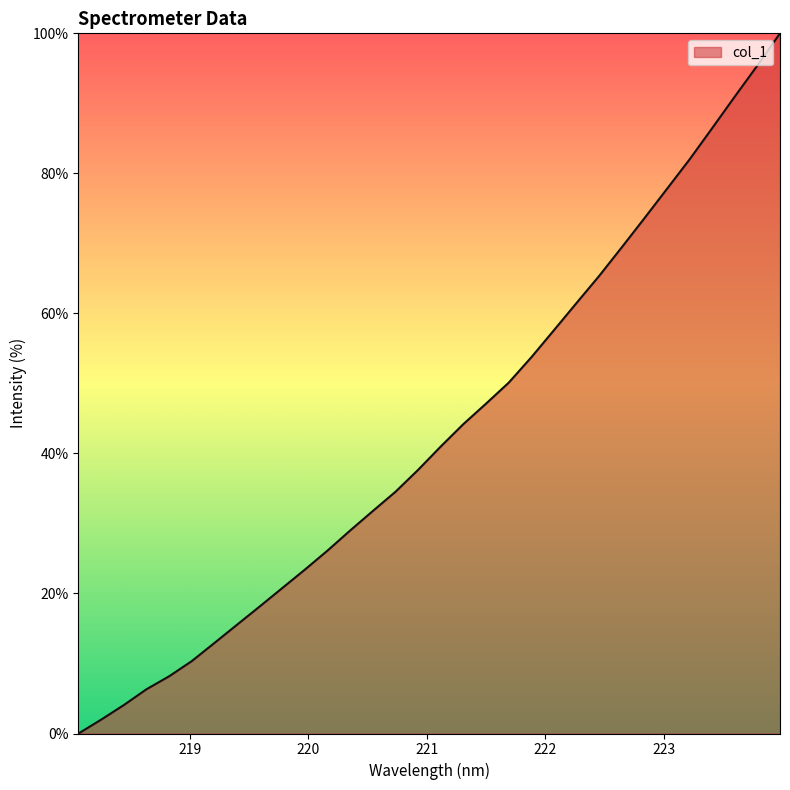

Reading right to left, what are all the values shown in this chart?

100.0	95.4	91.0	86.5	82.0	77.8	73.6	69.4	65.3	61.5	57.6	53.7	50.1	47.1	44.2	41.0	37.7	34.5	31.8	29.0	26.1	23.4	20.8	18.1	15.5	12.9	10.3	8.2	6.3	4.1	2.0	0.0